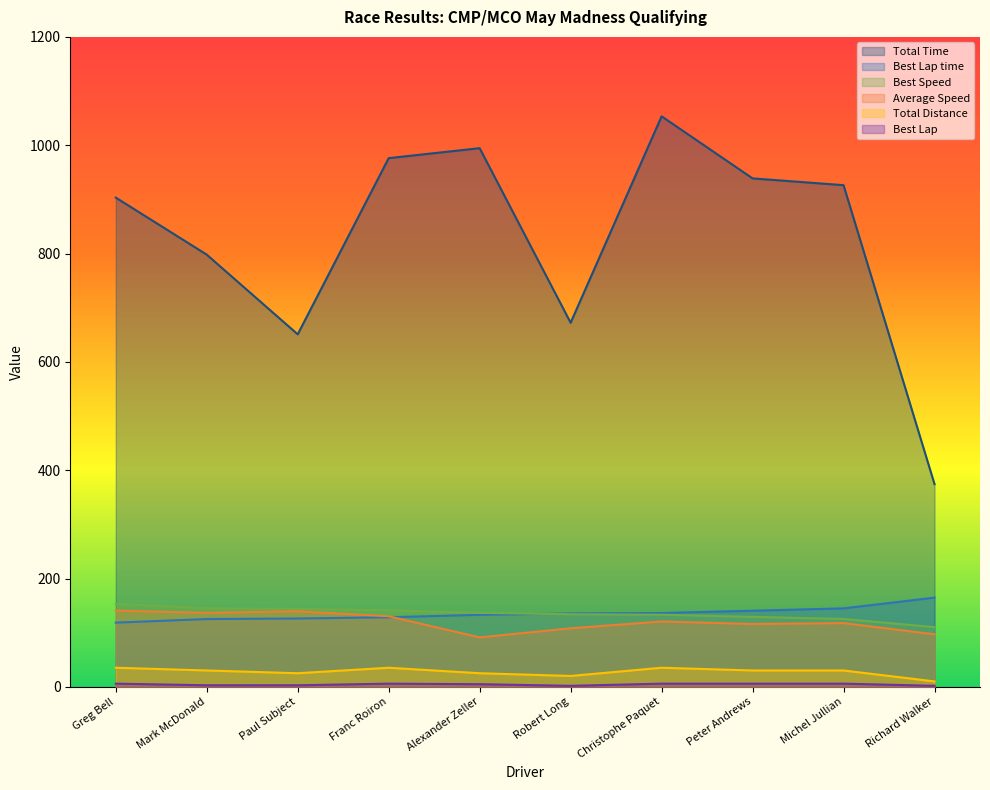

Which category has the highest value in the Best Speed series?

Greg Bell